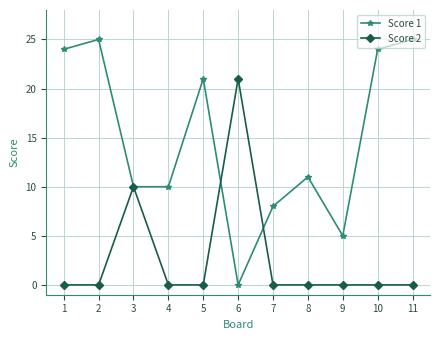

Does the chart have visible grid lines?

Yes